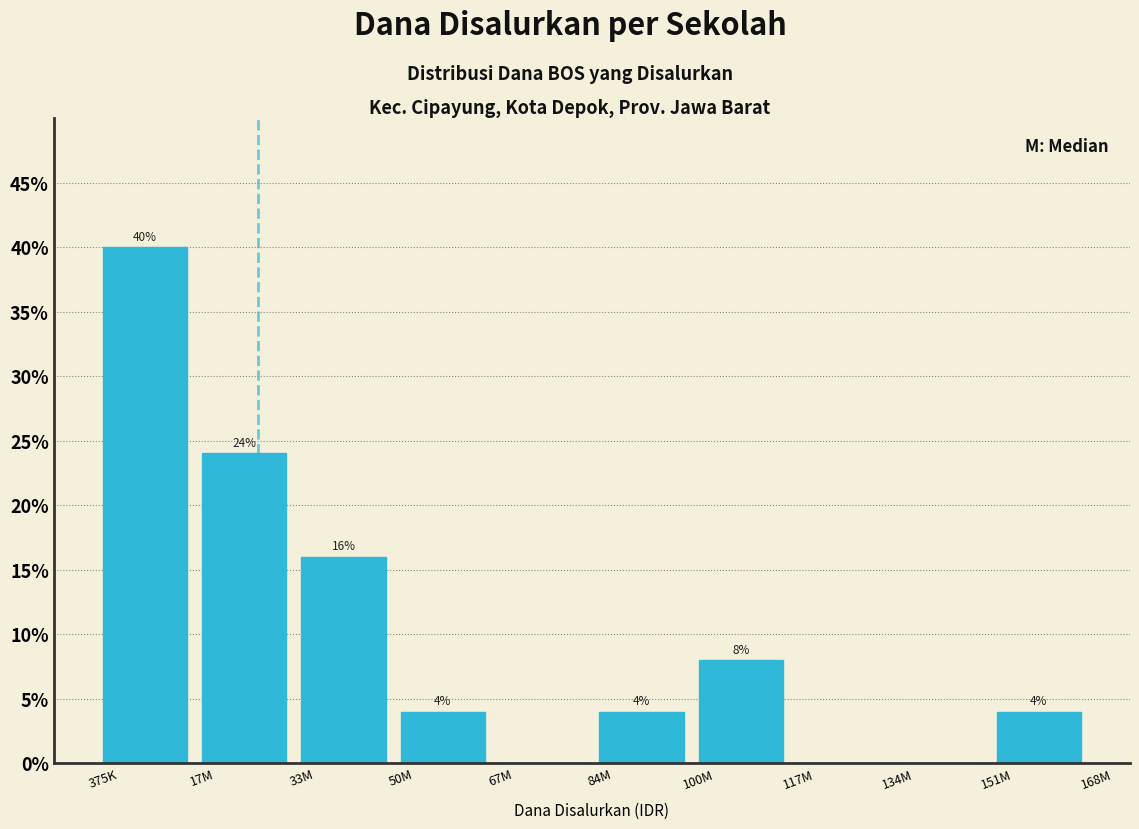

Reading left to right, extract all data points from this chart.

375K=40	17M=24	33M=16	50M=4	67M=0	84M=4	100M=8	117M=0	134M=0	151M=4